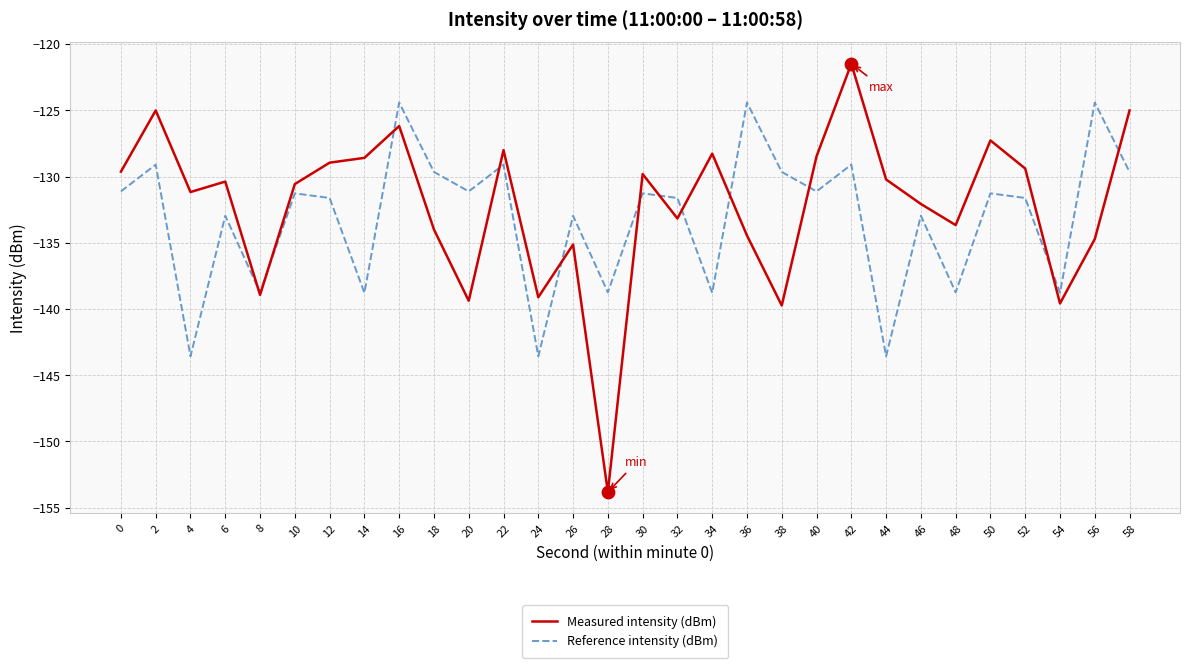

What are all the series names shown in the legend?

Measured intensity (dBm), Reference intensity (dBm)